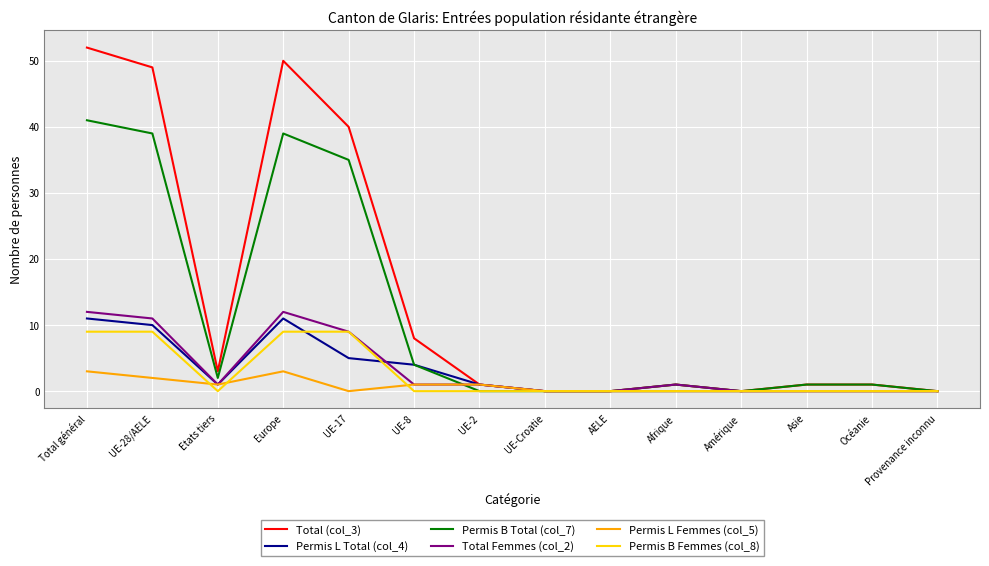

Is the value of Total (col_3) at UE-28/AELE greater than the value of Permis L Femmes (col_5) at UE-2?

Yes